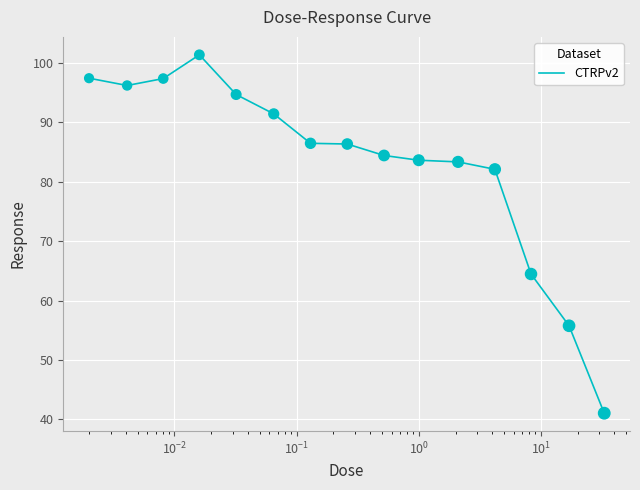

What is the greatest value displayed?

101.4